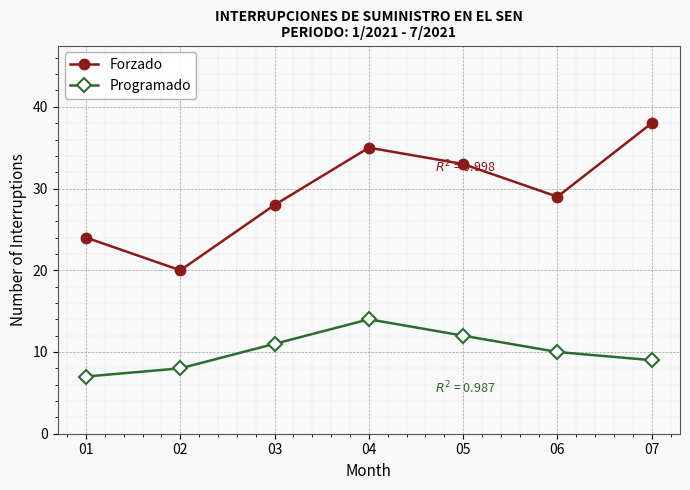

True or false: Programado and Forzado cross at least once.

False